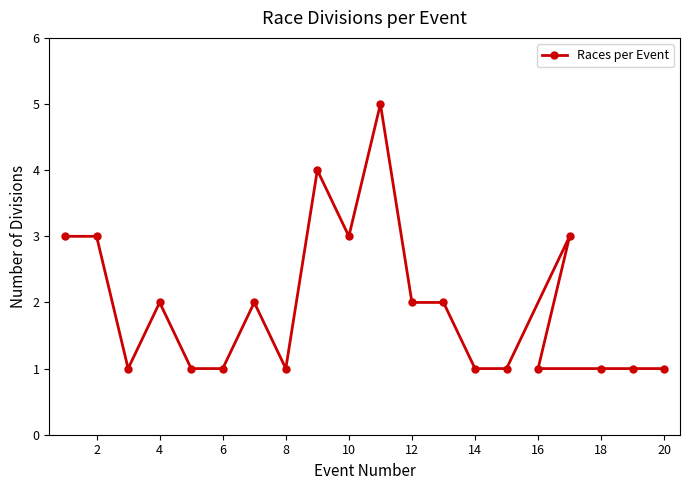

The chart shows a value of 1 at 8. True or false?

True